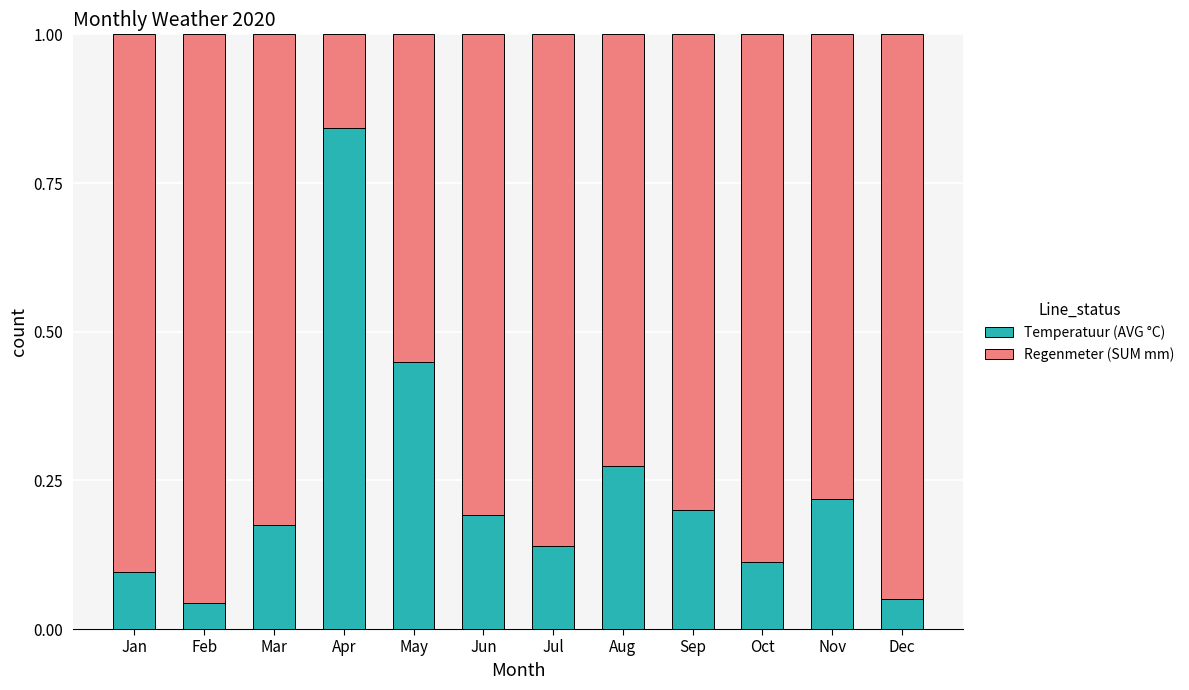

True or false: Temperatuur (AVG °C) has a value of 0.0 at Dec.

False